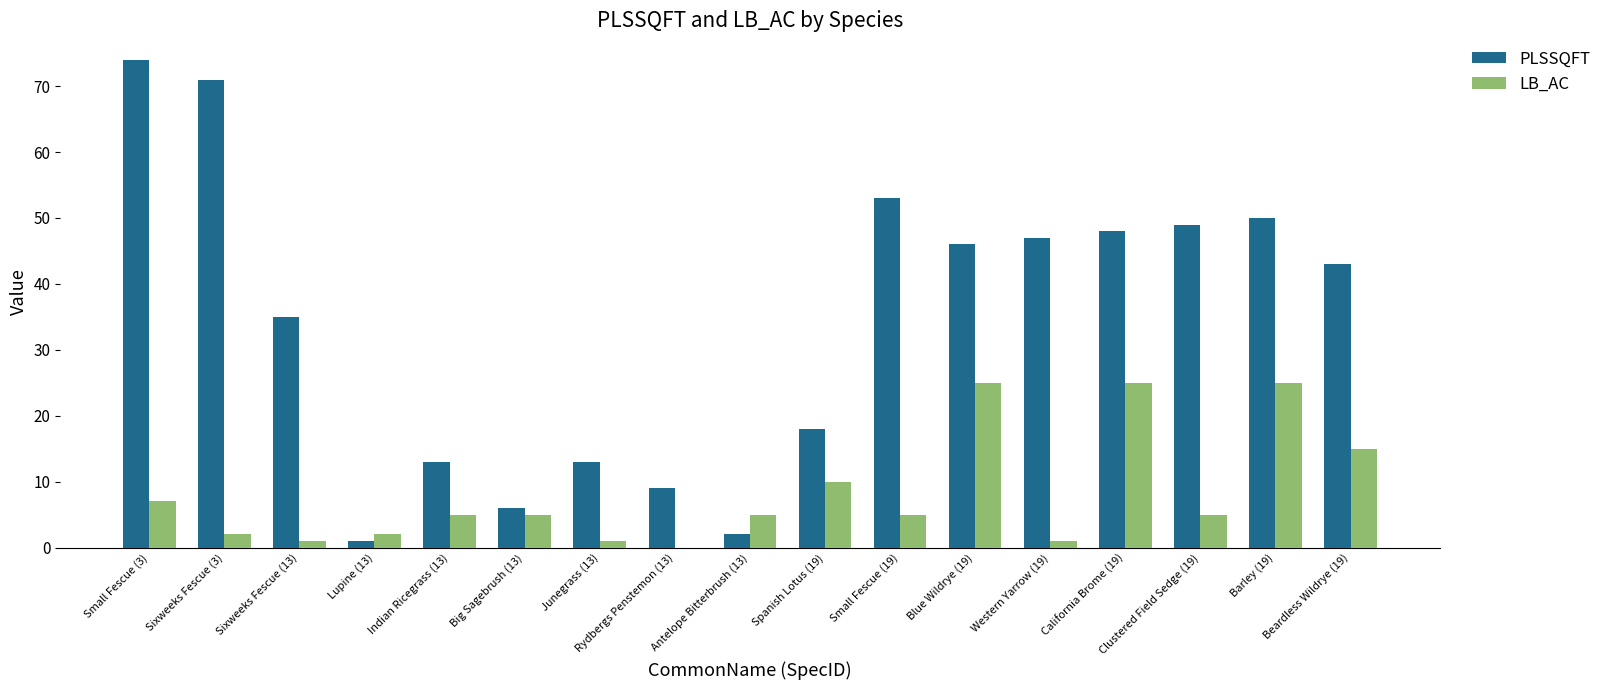

How many groups of bars are there?

17